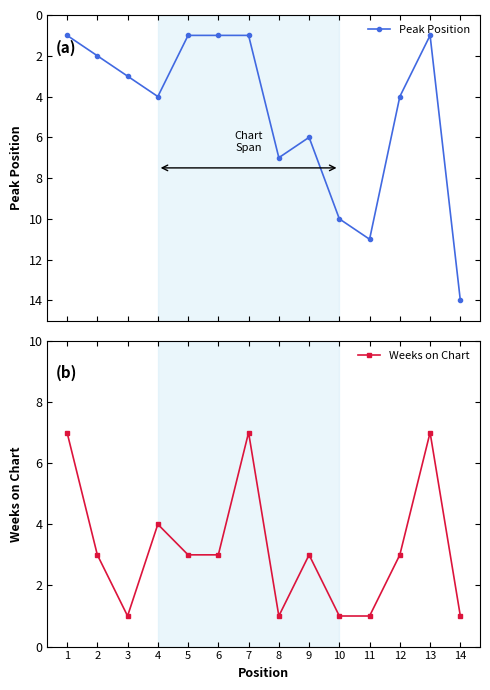

How many values in the Peak Position series exceed 4?

5